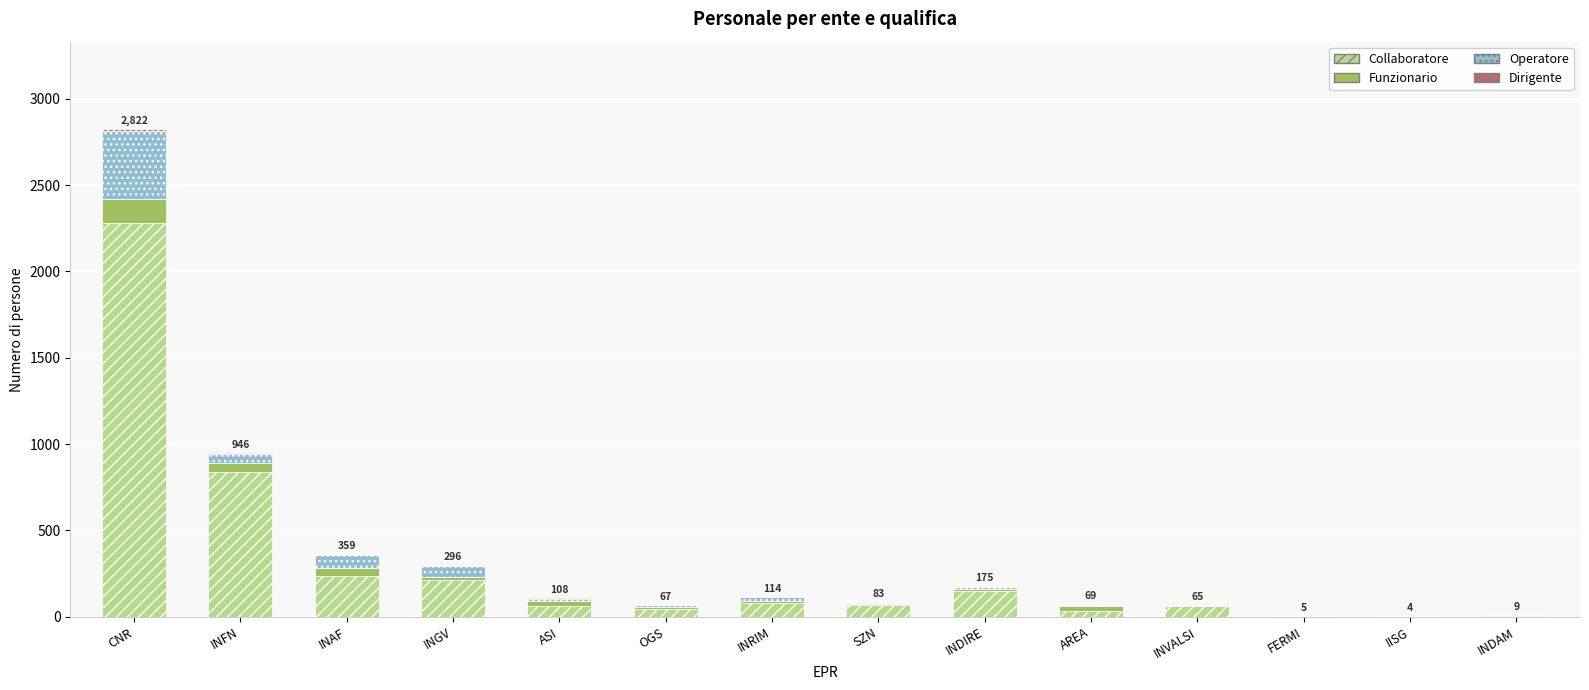

Where is Collaboratore nearest to the value 1141?

INFN